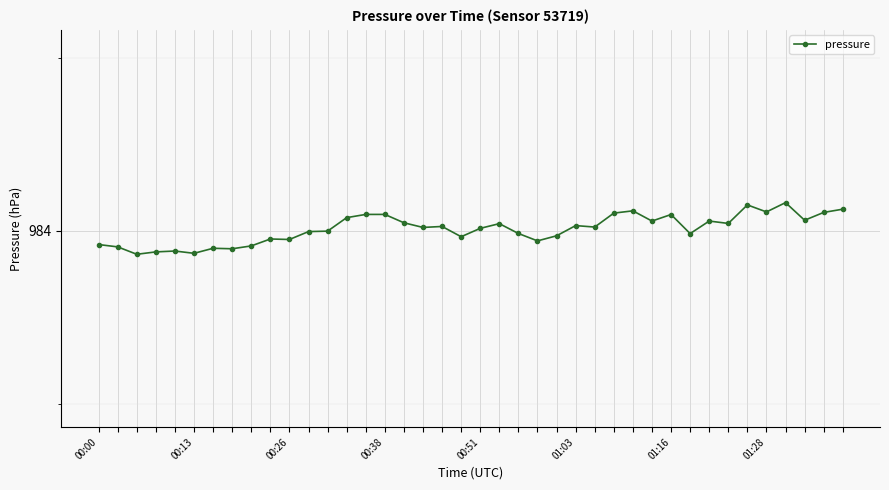

Does the chart display data point markers on the line(s)?

Yes